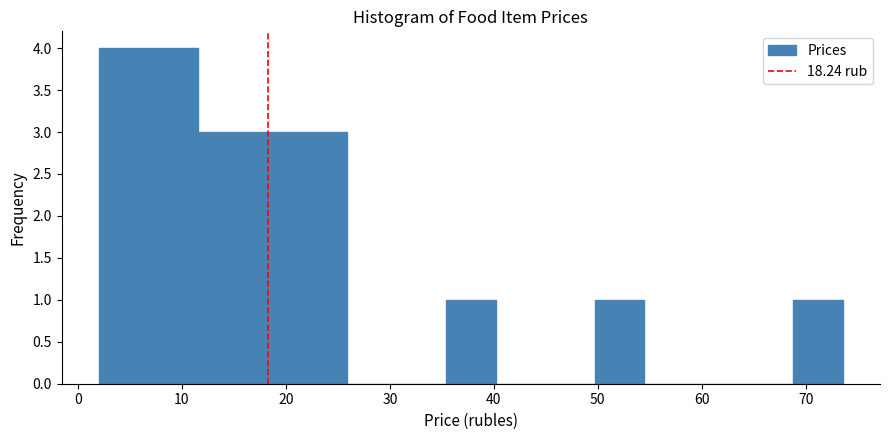

Reading left to right, list every bar in this chart as the range it spans on the x-axis followed by its height. Neither the bar edges nor the heights are printed on the chart, so give them approximately, as read against the axes.

2 to 7: 4
7 to 12: 4
12 to 16: 3
16 to 21: 3
21 to 26: 3
26 to 31: 0
31 to 35: 0
35 to 40: 1
40 to 45: 0
45 to 50: 0
50 to 54: 1
54 to 59: 0
59 to 64: 0
64 to 69: 0
69 to 74: 1